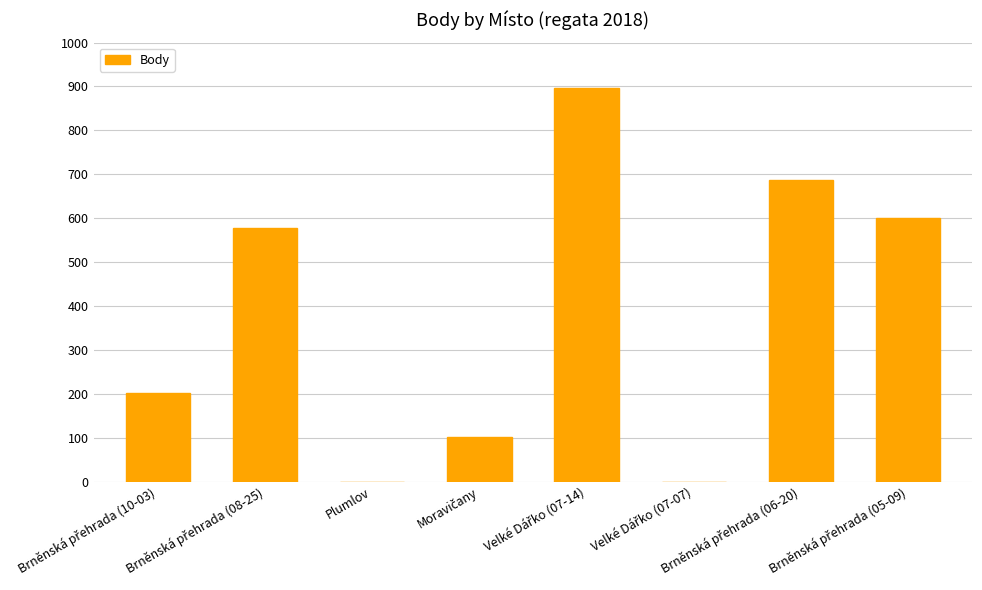

What is the maximum value shown in the chart?

896